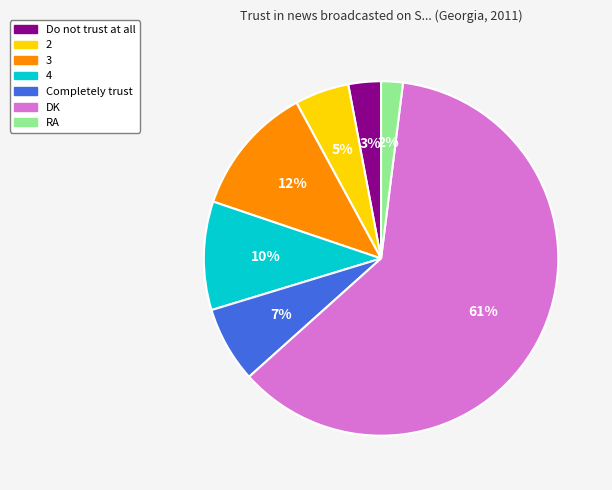

To the nearest percent, what is the average slice percentage?

14%